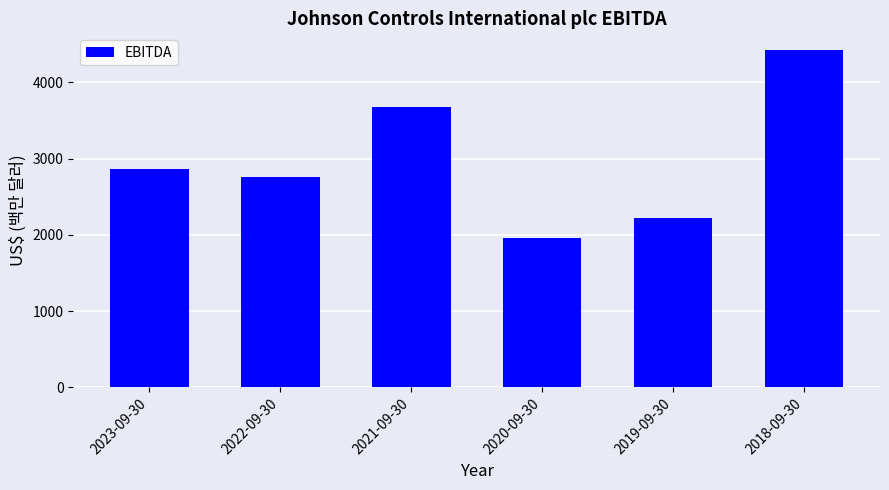

Between 2023-09-30 and 2022-09-30, which is larger?

2023-09-30